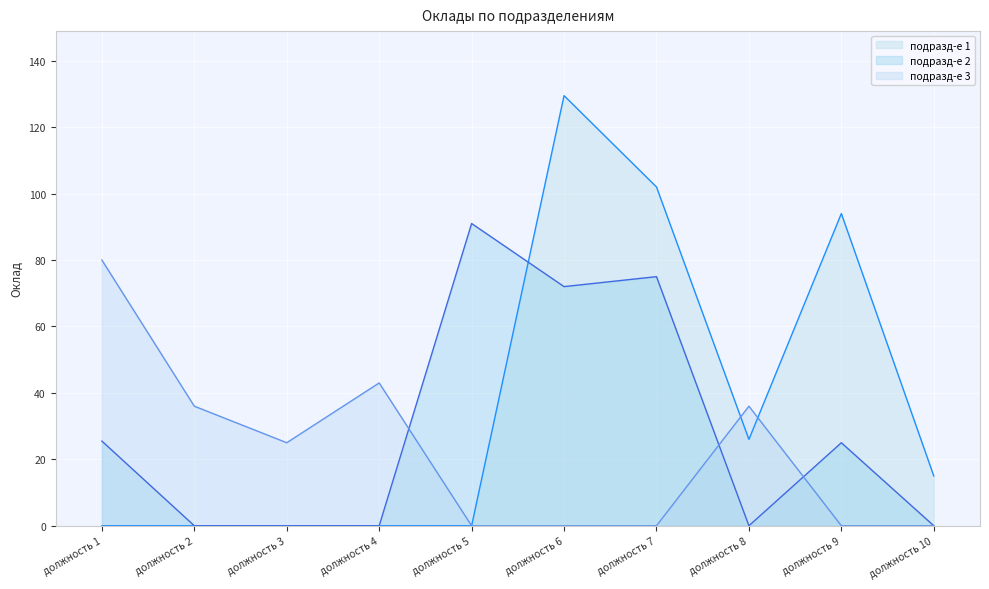

What is the difference between the подразд-е 3 values at должность 4 and должность 7?

43.0